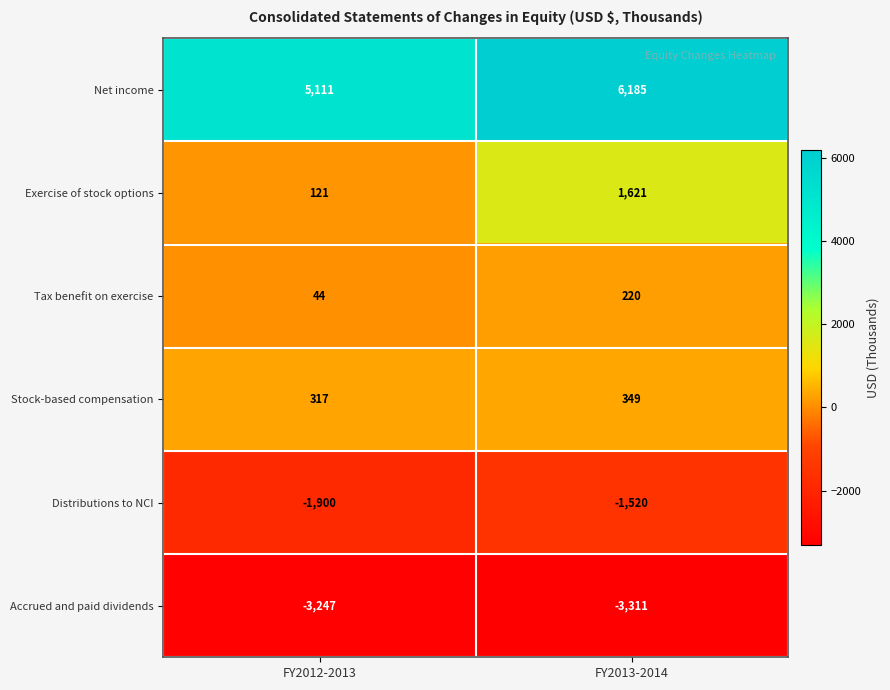

What value does the Tax benefit on exercise series have at FY2013-2014, to the nearest 10?

220